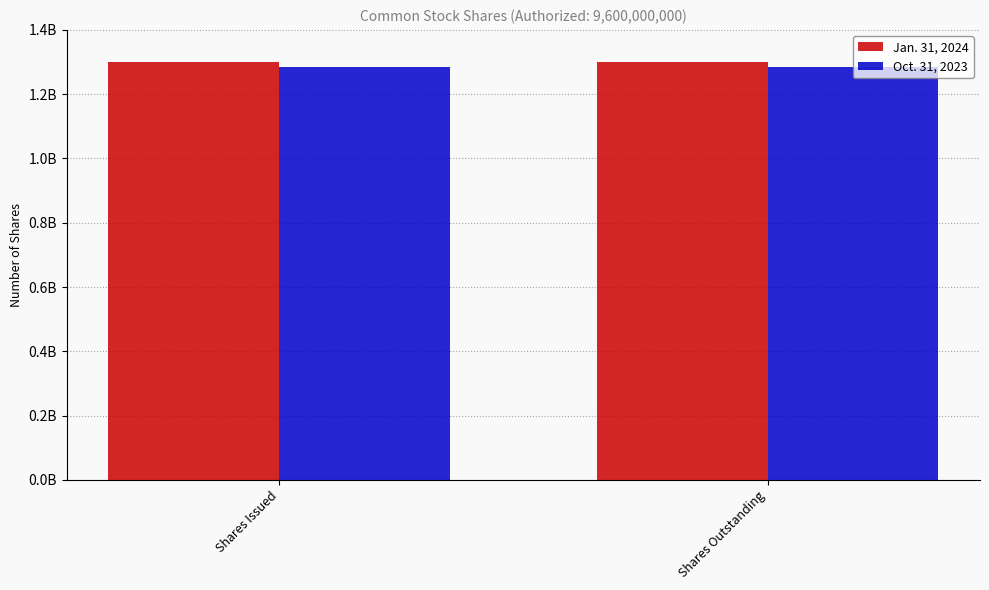

Reading left to right, extract all data points from this chart.

Jan. 31, 2024: Shares Issued=1300000000	Shares Outstanding=1300000000
Oct. 31, 2023: Shares Issued=1283000000	Shares Outstanding=1283000000